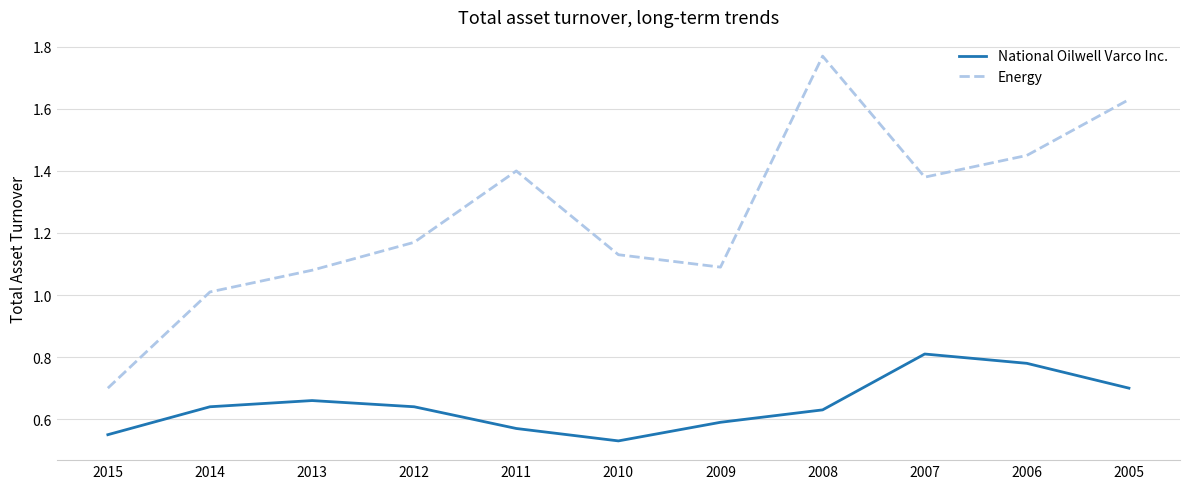

Is this an area chart (filled region under the line)?

No